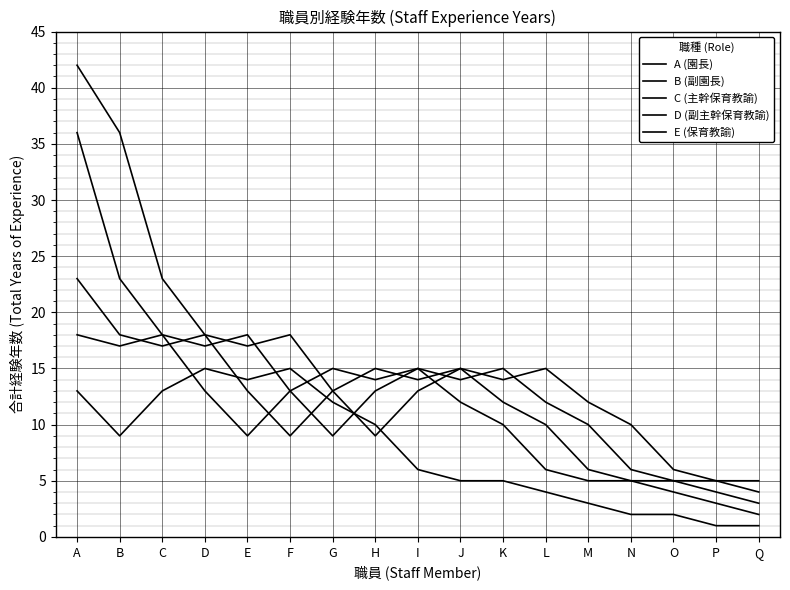

Does the chart have visible grid lines?

Yes